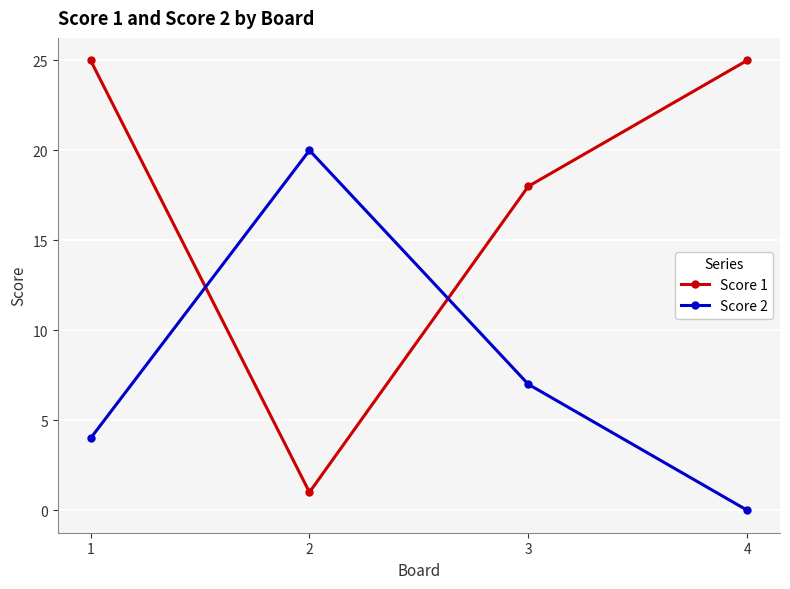

Where is the first local minimum for Score 1?

2